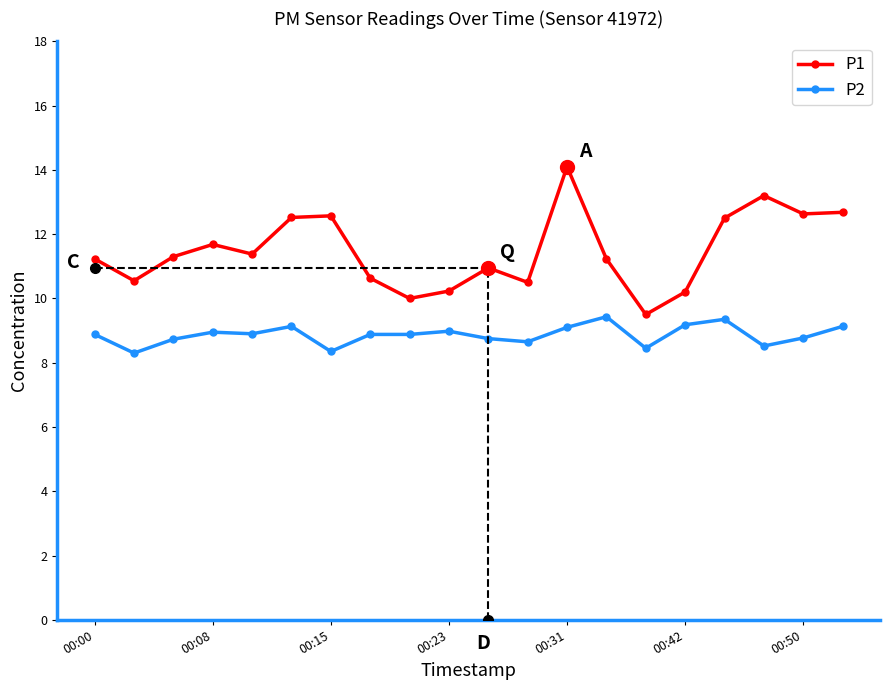

What is the value of the P1 point at the 9th from the left?

10.0